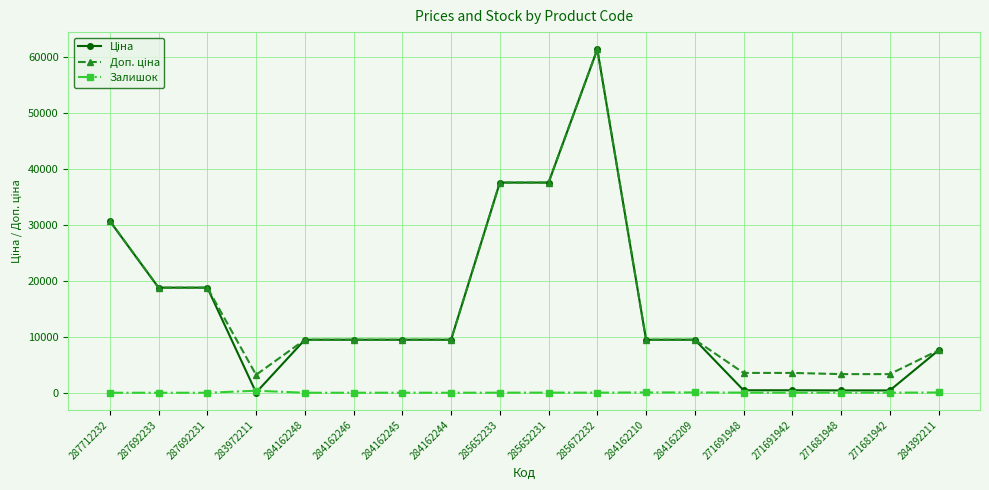

What position from the left is 284162246?

6